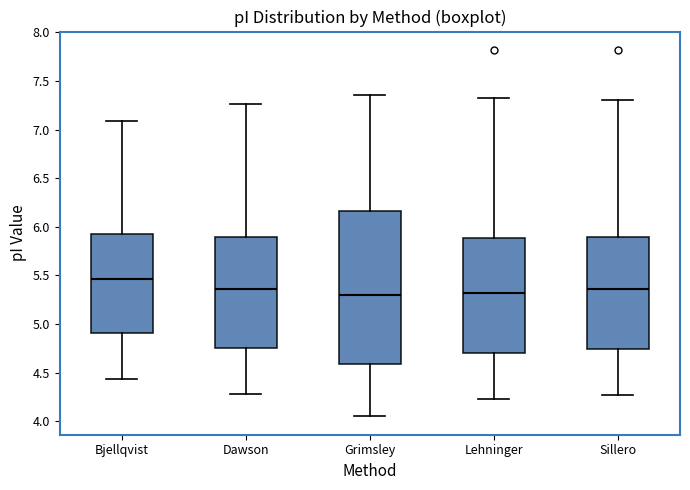

Comparing the boxes themselves (not the whiskers), which one is the tallest?

Grimsley